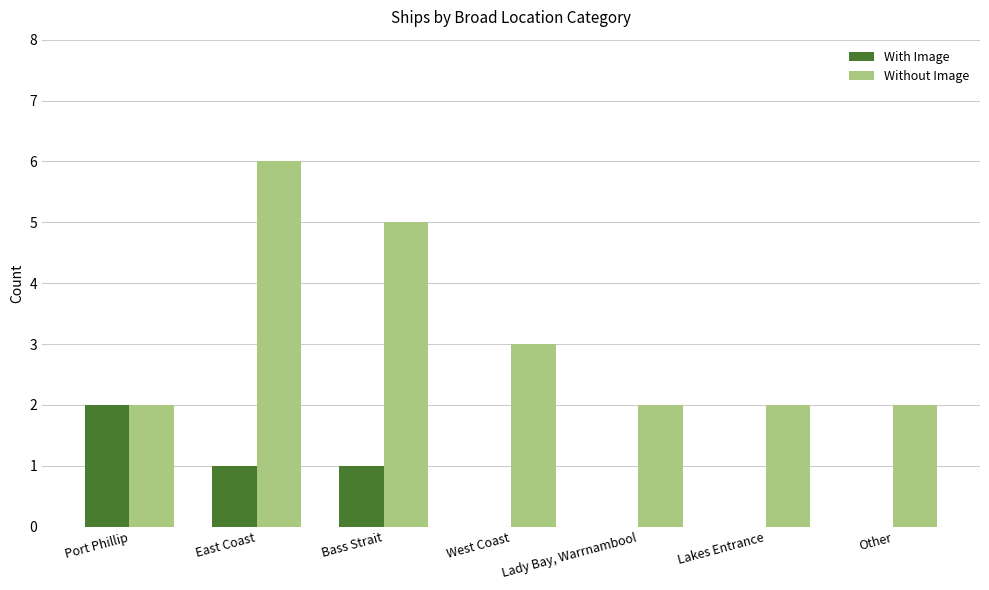

True or false: With Image has a value of -1 at Lady Bay, Warrnambool.

False